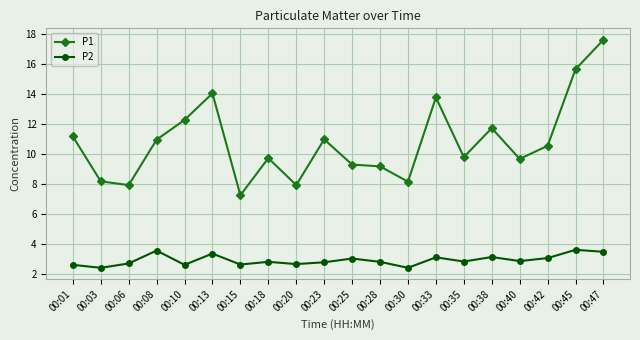

Which series has the largest total across all categories?

P1